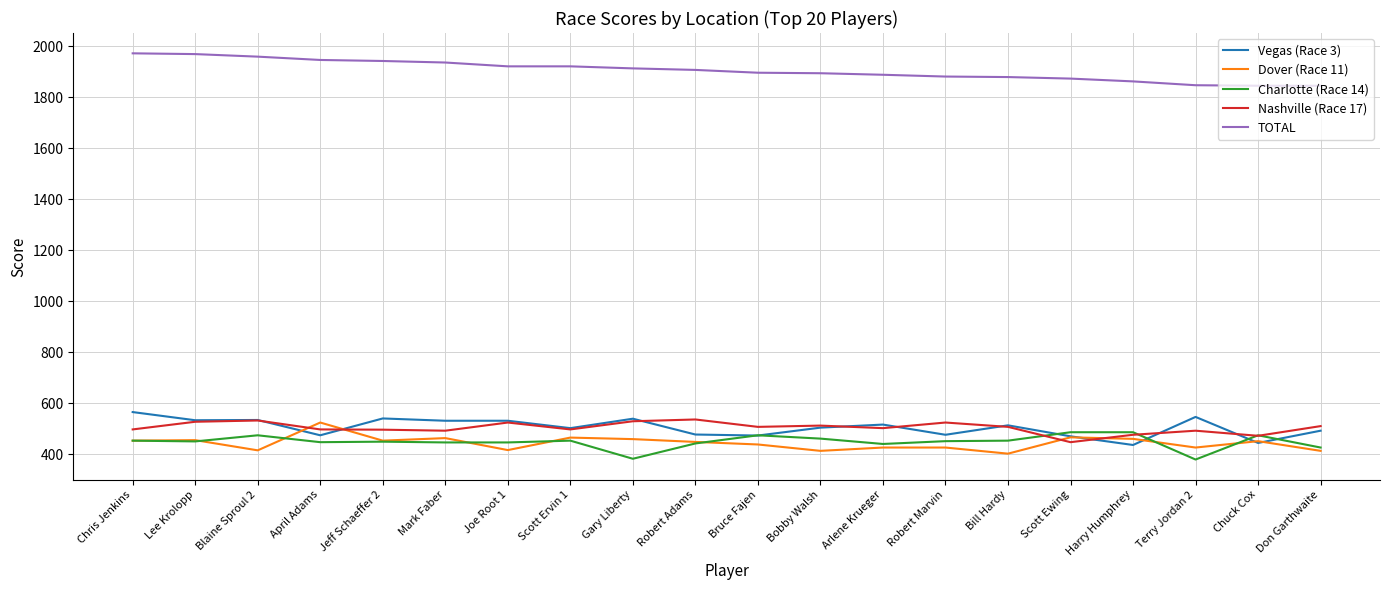

How many lines are shown in the chart?

5